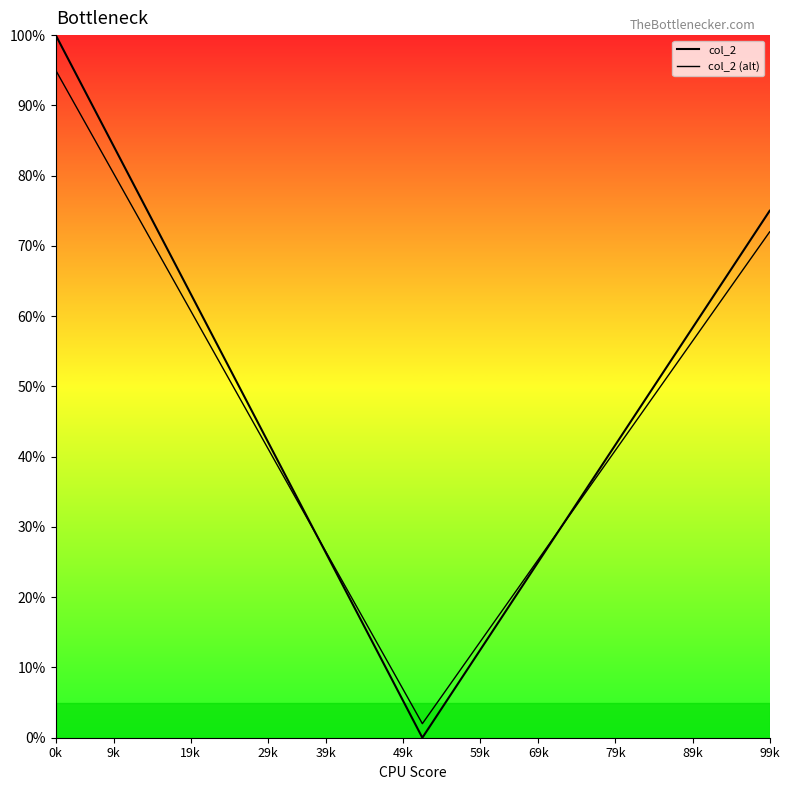

Which series has the widest spread of values?

col_2